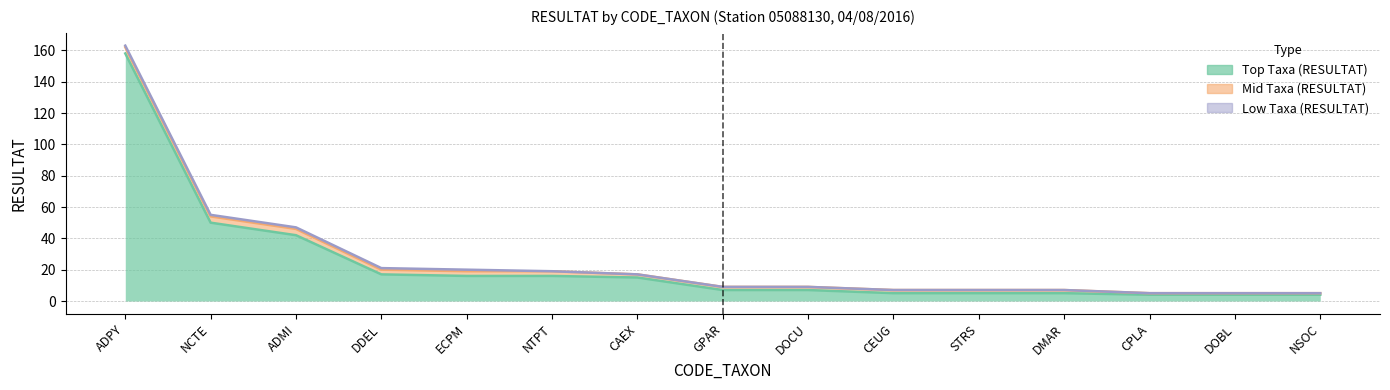

True or false: Mid Taxa (RESULTAT) and Top Taxa (RESULTAT) cross at least once.

False